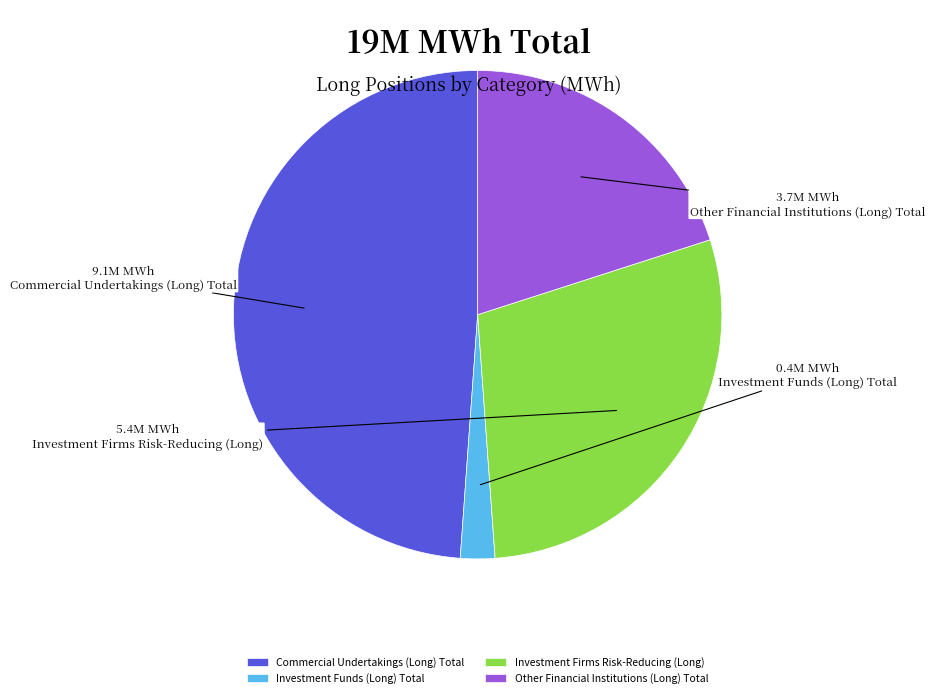

Which has a higher value, Other Financial Institutions (Long) Total or Commercial Undertakings (Long) Total?

Commercial Undertakings (Long) Total